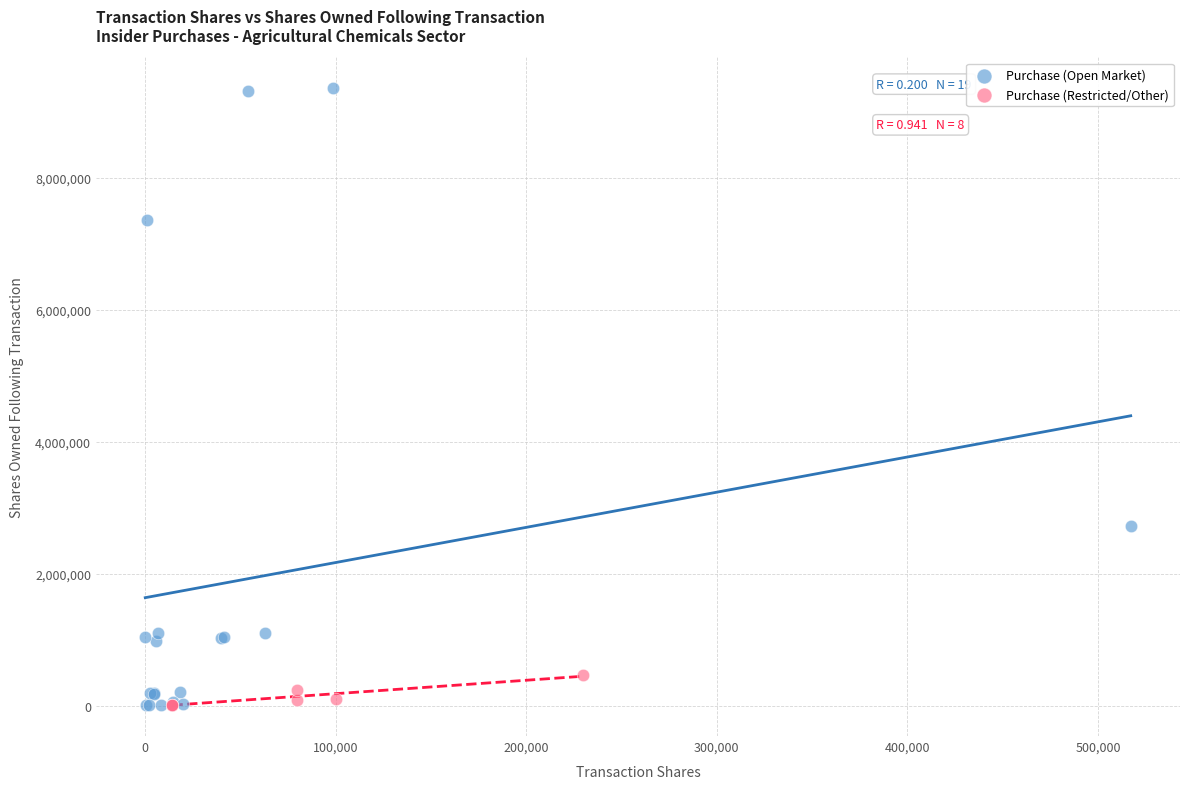

Which series has the largest Y range (max minus min)?

Purchase (Open Market)